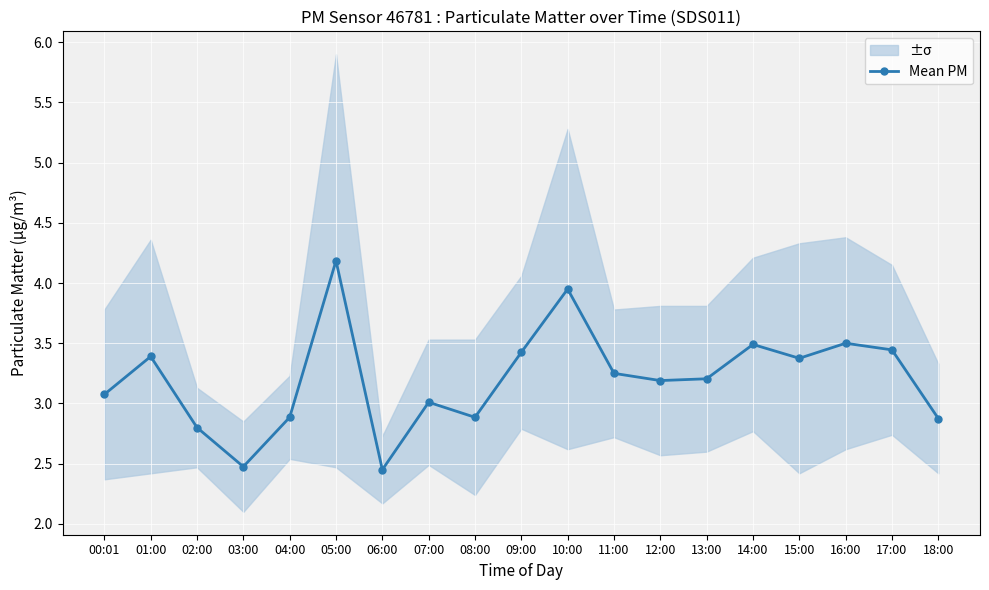

Is it true that the value at 02:00 is 3.8?

False